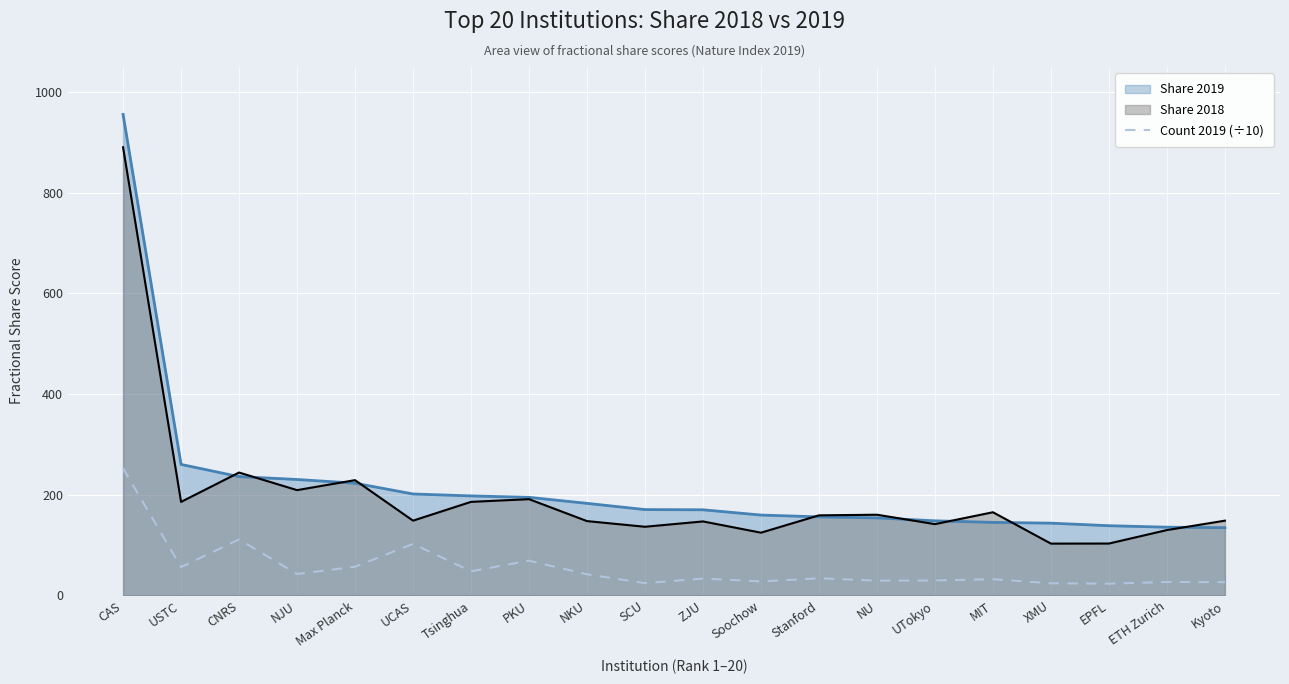

List the series in order of their peak value, highest first.

Share 2019, Share 2018, Count 2019 (÷10)